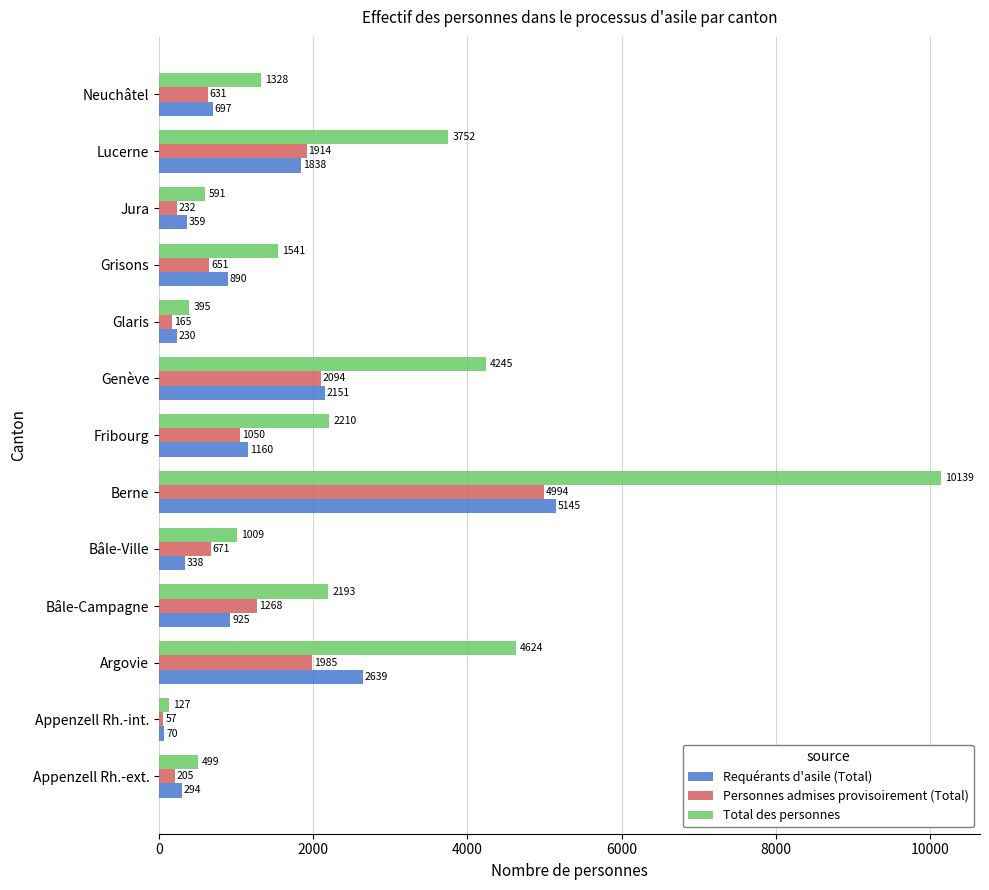

What is the difference between the highest and lowest values at Neuchâtel?

697